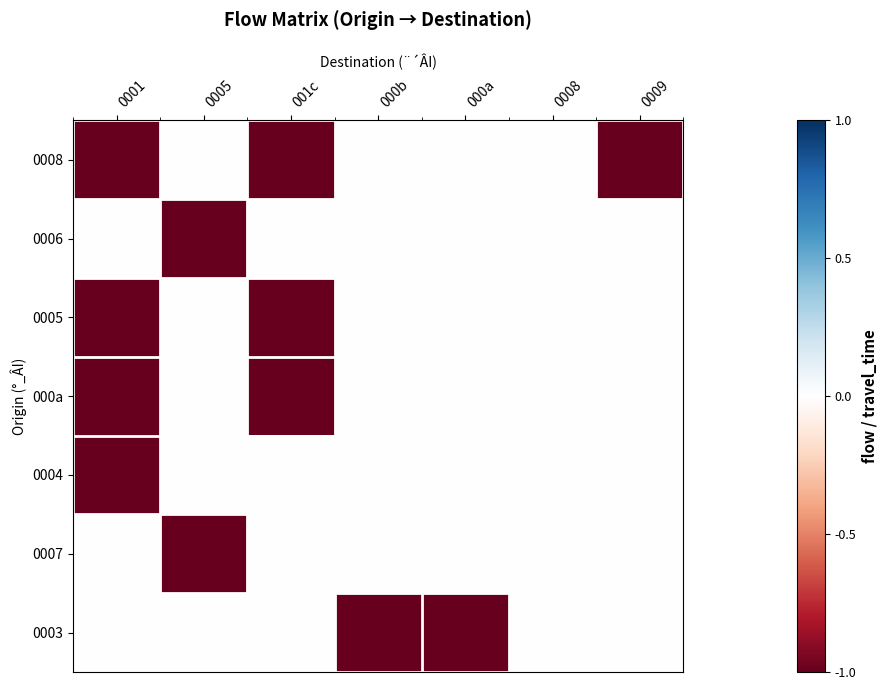

Reading left to right, what are all the values shown in this chart?

0008: 0001=-1	0005=0	001c=-1	000b=0	000a=0	0008=0	0009=-1
0006: 0001=0	0005=-1	001c=0	000b=0	000a=0	0008=0	0009=0
0005: 0001=-1	0005=0	001c=-1	000b=0	000a=0	0008=0	0009=0
000a: 0001=-1	0005=0	001c=-1	000b=0	000a=0	0008=0	0009=0
0004: 0001=-1	0005=0	001c=0	000b=0	000a=0	0008=0	0009=0
0007: 0001=0	0005=-1	001c=0	000b=0	000a=0	0008=0	0009=0
0003: 0001=0	0005=0	001c=0	000b=-1	000a=-1	0008=0	0009=0